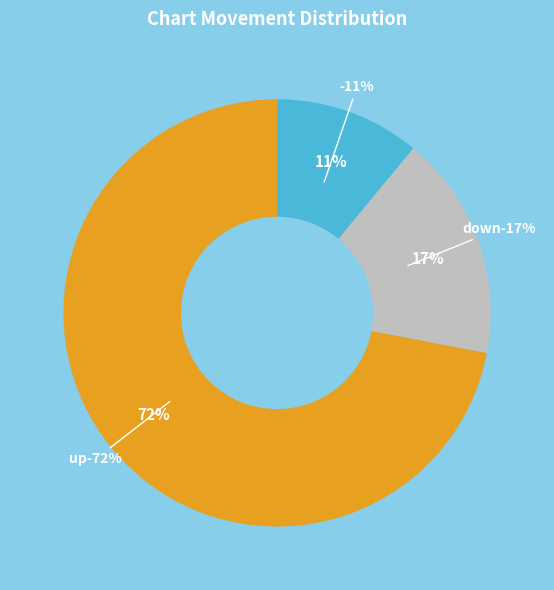

What portion of the pie excludes -?

89.0%